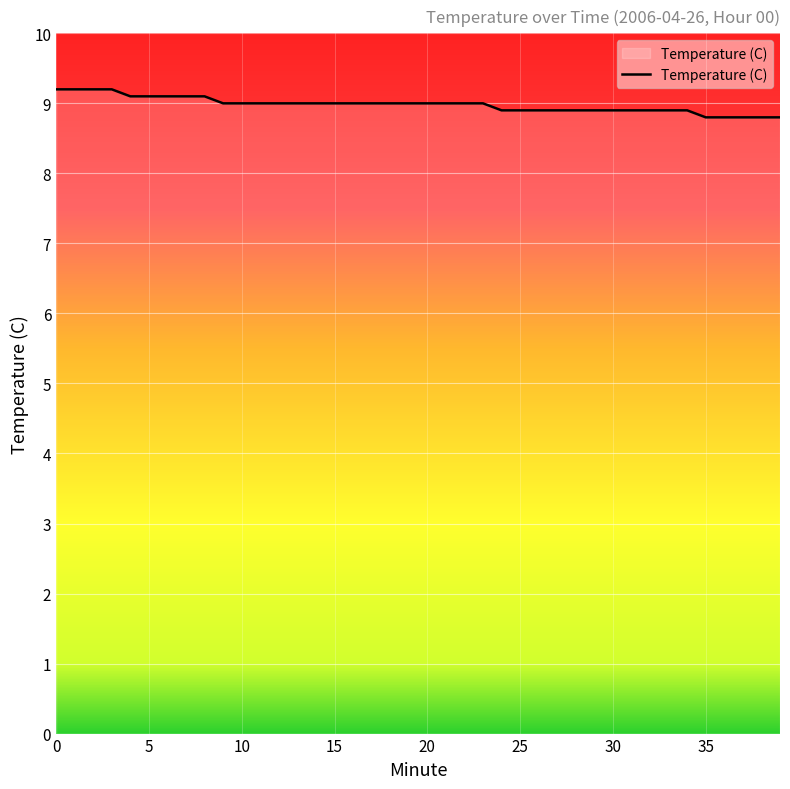

How many values are below 9?

16